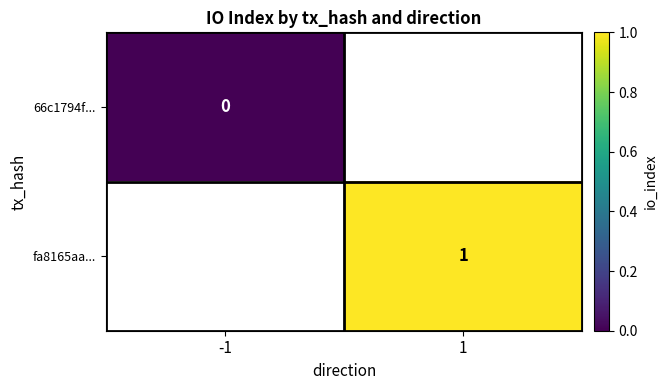

Count the number of categories in the chart.

2